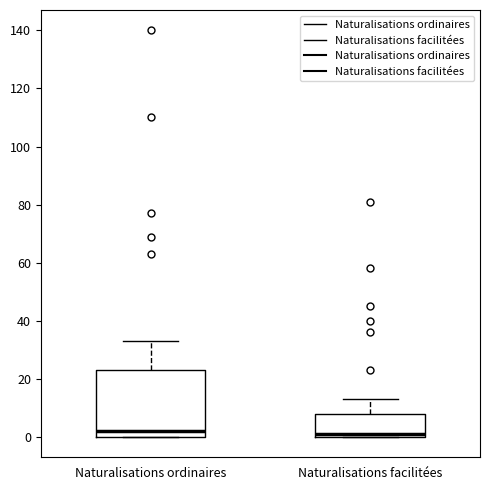

Reading left to right, transcribe this box plot: for each box, give where its median line is, the range the box spans, and where its two whiskers end, as read against the y-axis. The values are not printed on the chart, so give them approximately, as read against the axis.

Naturalisations ordinaires: median 2, box 0 to 24, whiskers 0 to 34
Naturalisations facilitées: median 2, box 0 to 8, whiskers 0 to 14